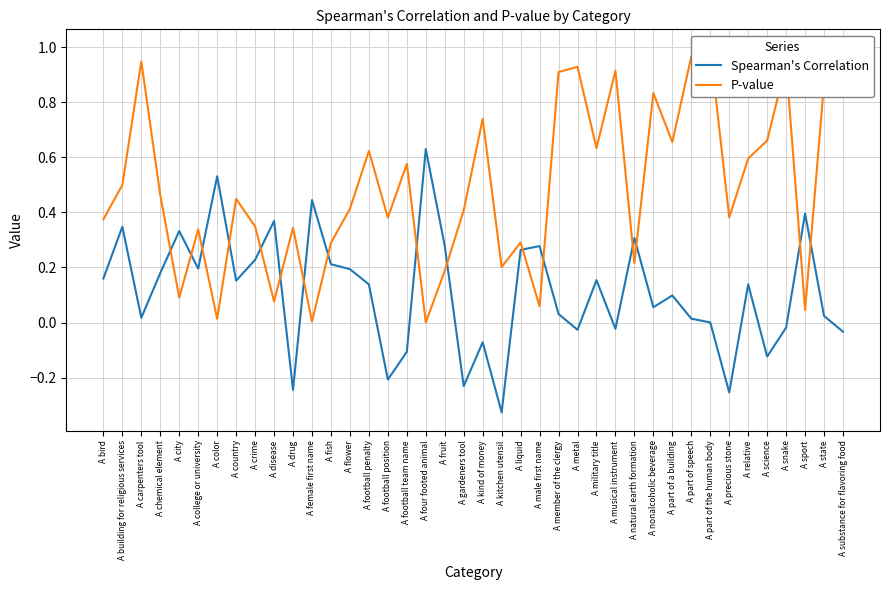

The P-value series shows 0.0 at A disease. True or false?

False